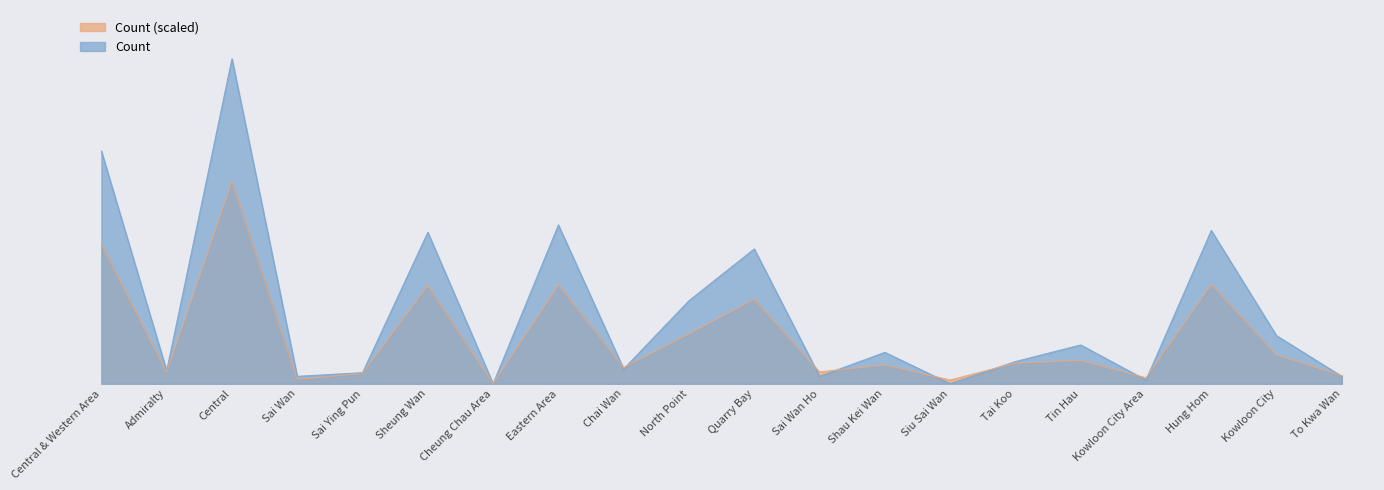

What is the difference between the values at Hung Hom and Sai Wan Ho?

79